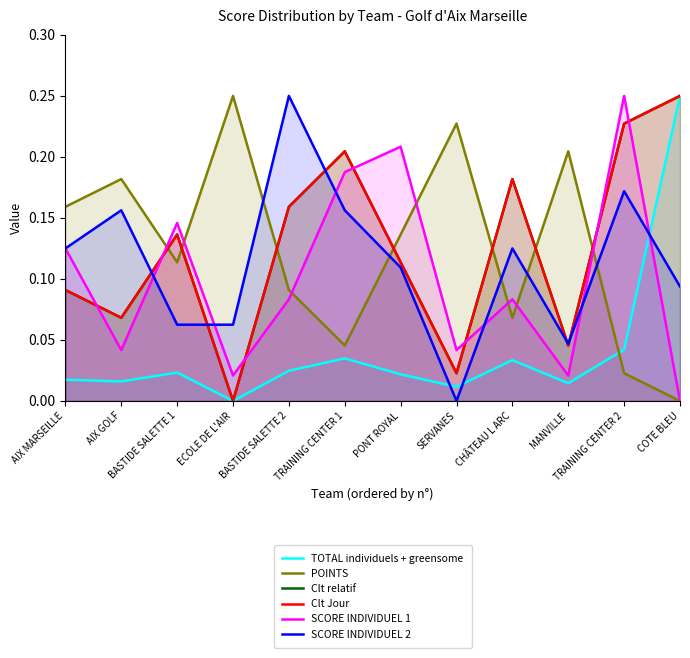

Is it true that SCORE INDIVIDUEL 1 equals 0.2 at AIX MARSEILLE?

False